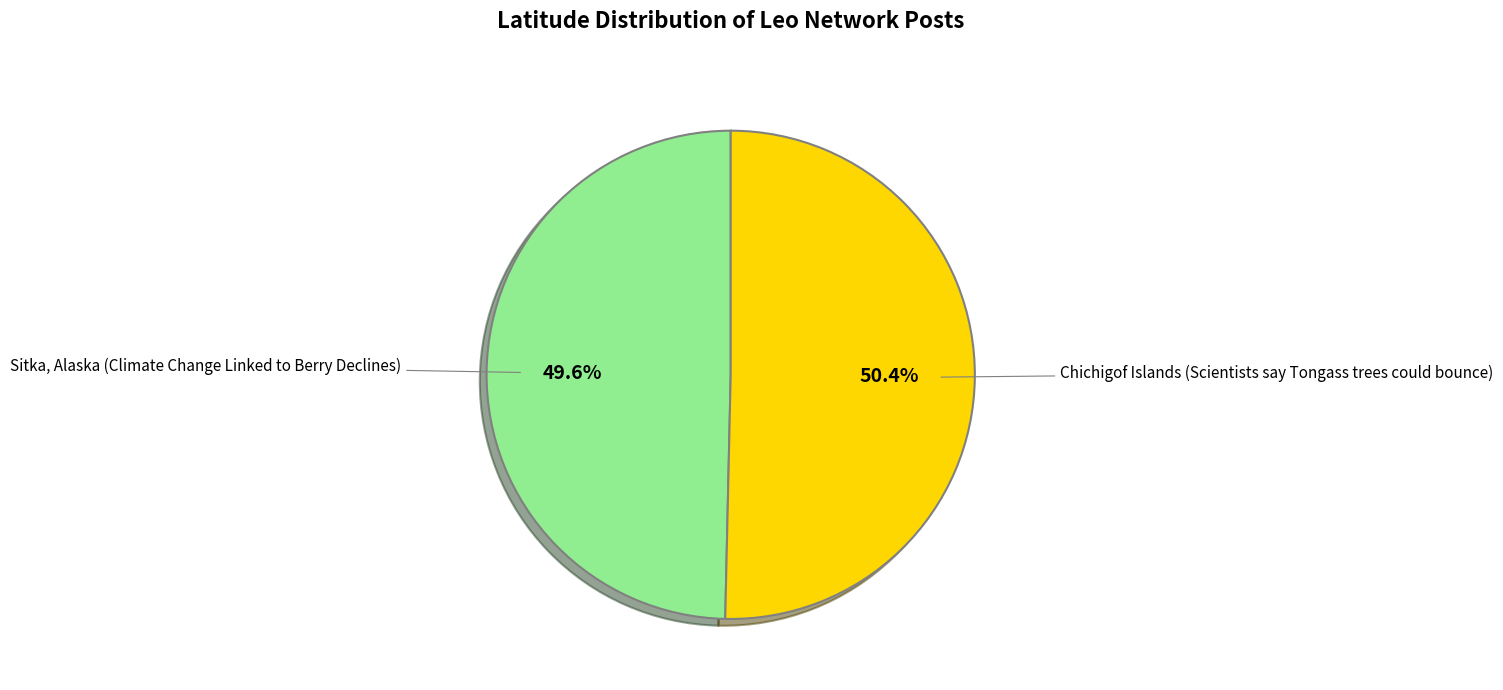

How many slices are in this pie chart?

2